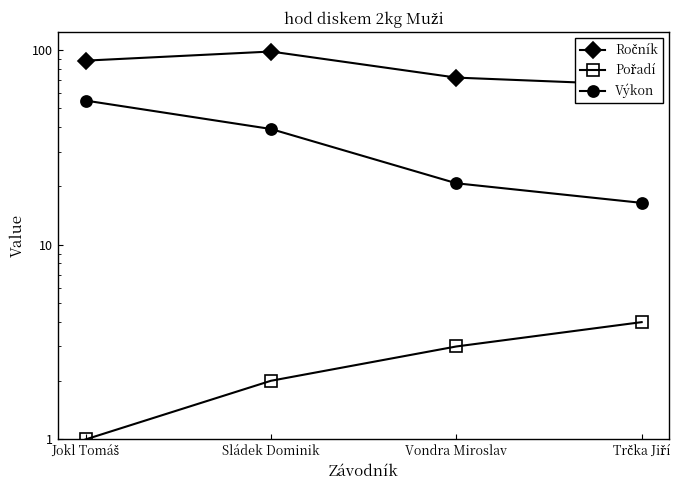

How many lines are shown in the chart?

3